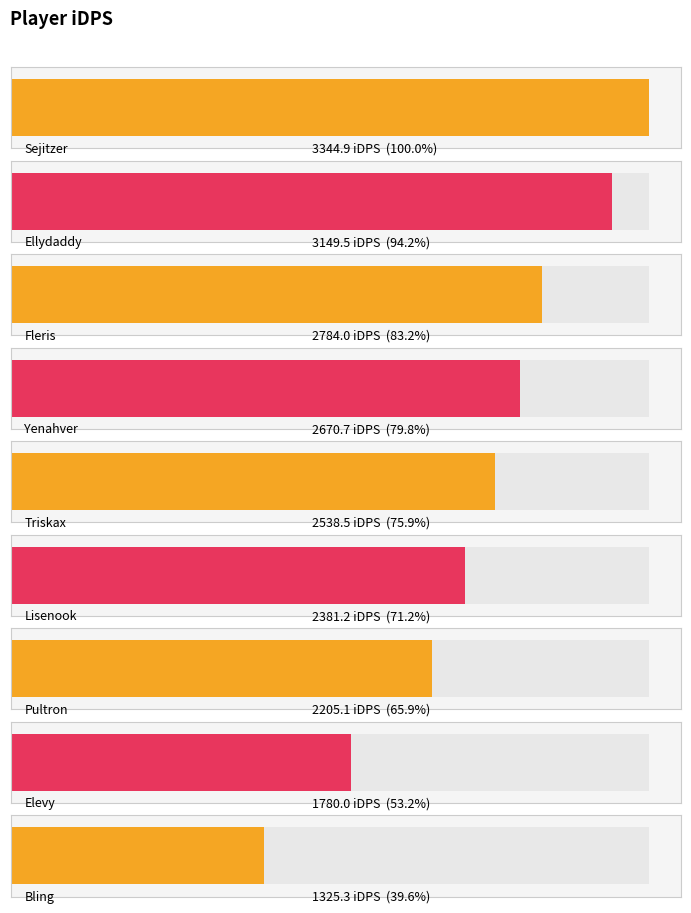

Which label corresponds to the smallest value in the chart?

Bling